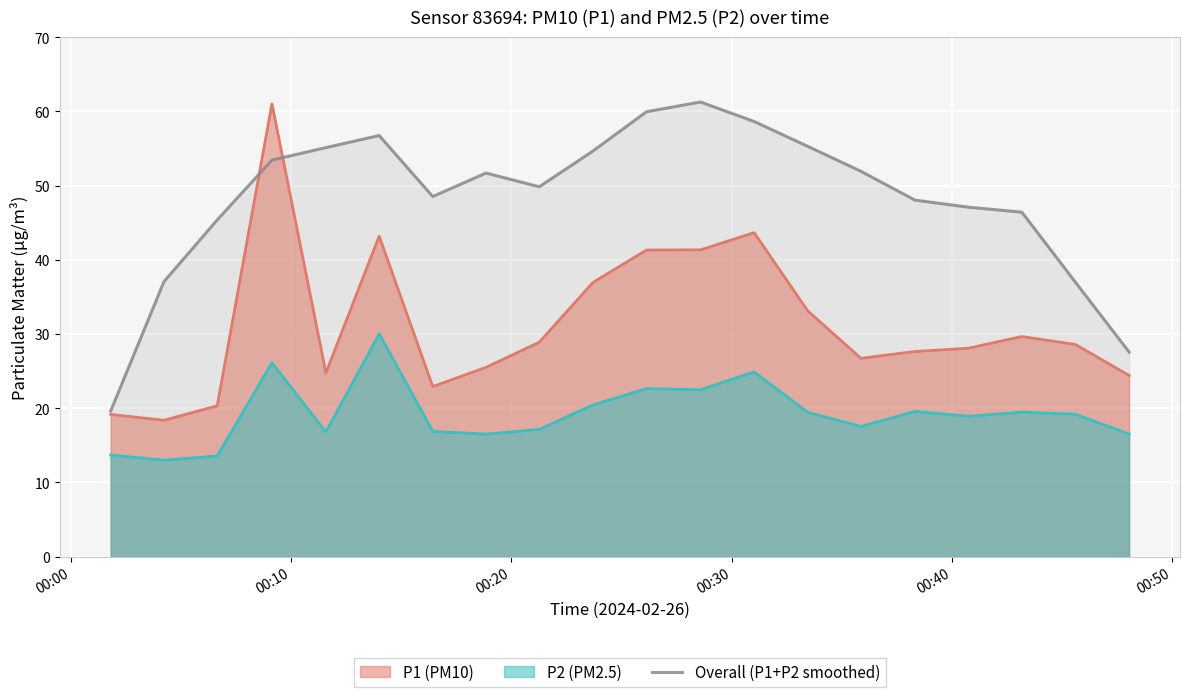

How many values exceed 51?

10